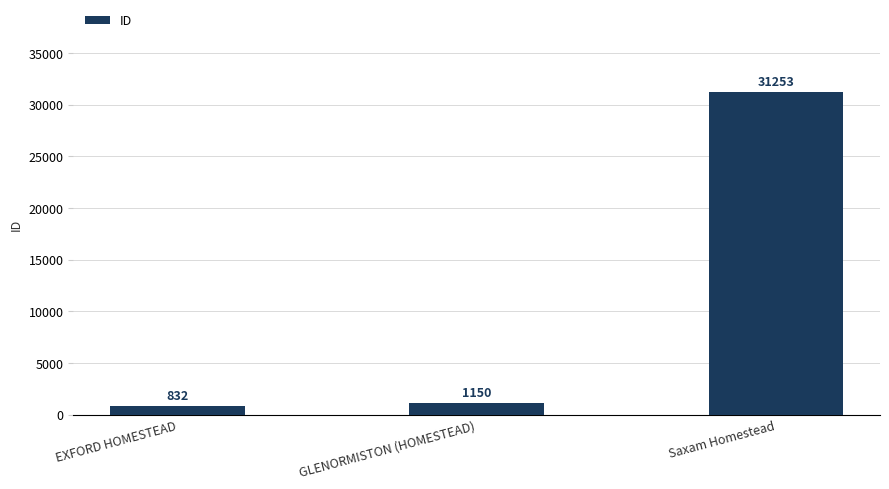

Rank the categories by value from lowest to highest.

EXFORD HOMESTEAD, GLENORMISTON (HOMESTEAD), Saxam Homestead